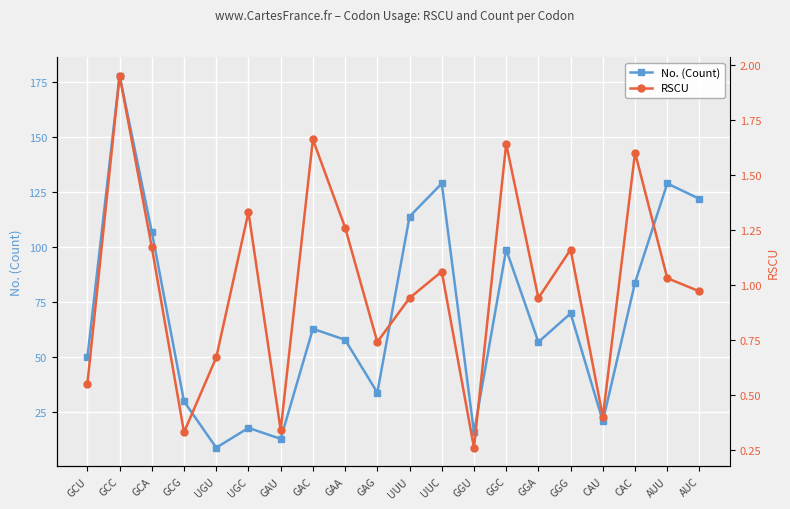

At which label is No. (Count) closest to 93?

GGC